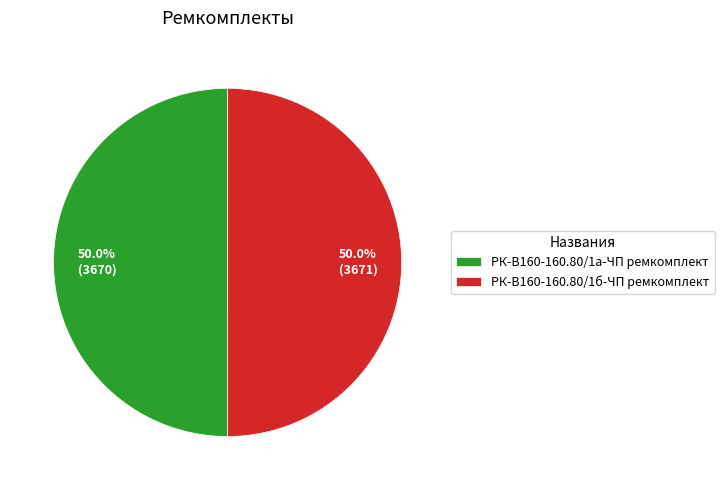

What is the total percentage of РК-В160-160.80/1б-ЧП ремкомплект and РК-В160-160.80/1а-ЧП ремкомплект?

100.0%